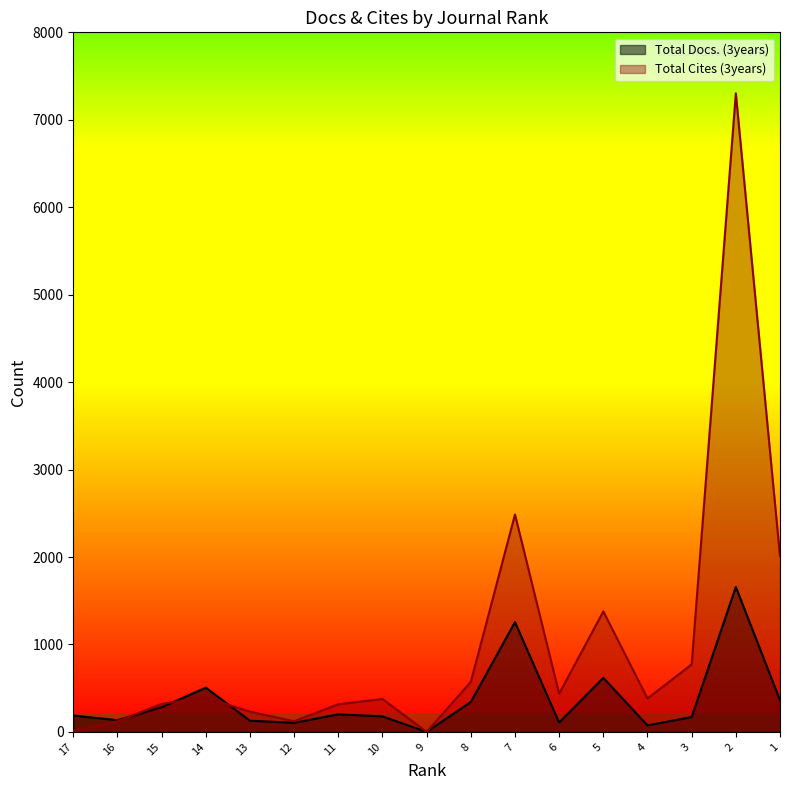

Reading left to right, list all the values displayed in this chart.

Total Docs. (3years): 17=187	16=134	15=282	14=506	13=128	12=104	11=201	10=177	9=0	8=342	7=1255	6=107	5=618	4=74	3=170	2=1657	1=363
Total Cites (3years): 17=11	16=120	15=320	14=393	13=231	12=122	11=316	10=376	9=0	8=572	7=2486	6=437	5=1378	4=382	3=772	2=7303	1=2010